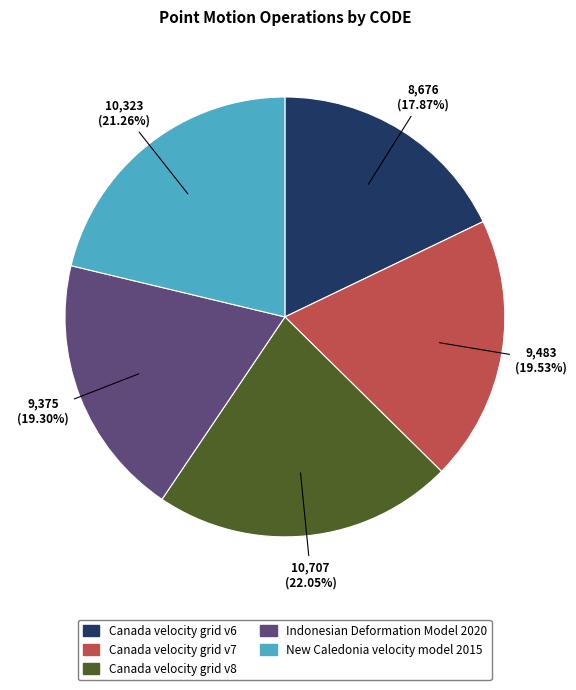

Is the sum of Canada velocity grid v6 and Indonesian Deformation Model 2020 greater than half?

No